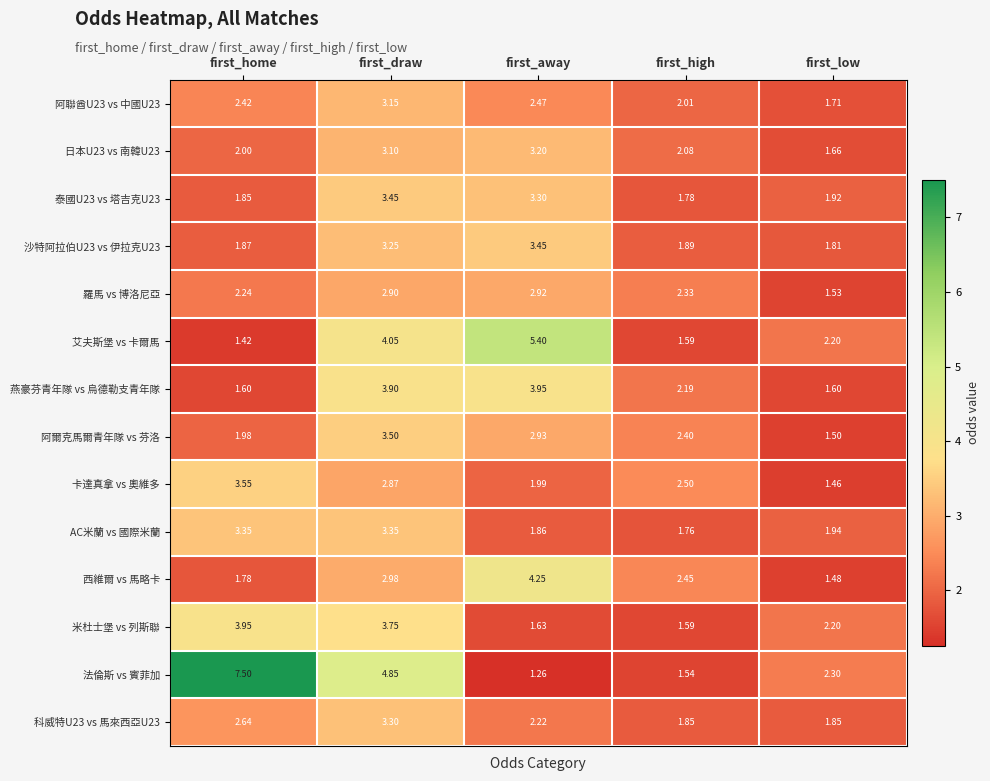

Where does the 西維爾 vs 馬略卡 series first go above 2?

first_draw